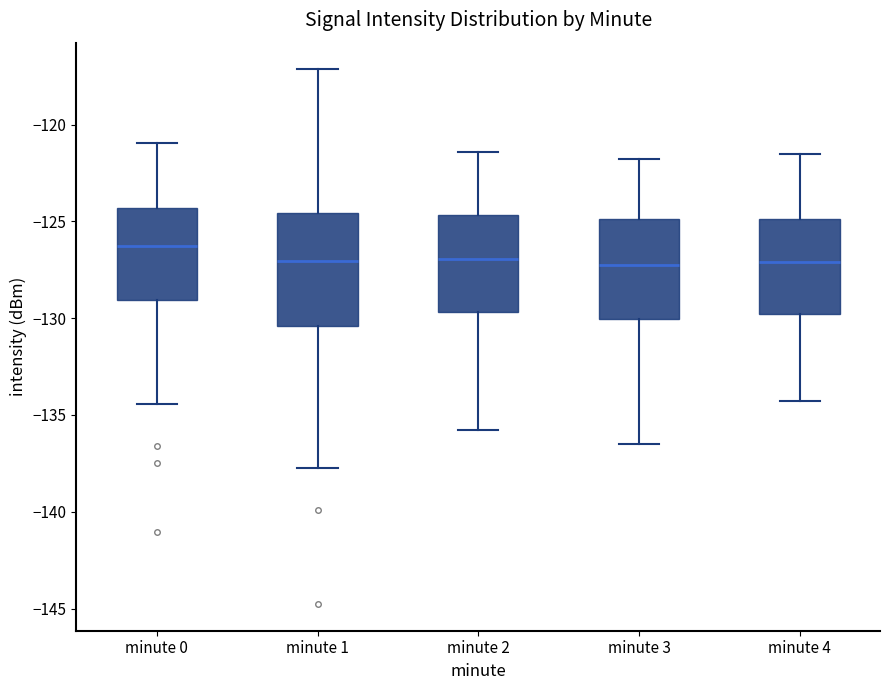

Comparing the boxes themselves (not the whiskers), which one is the tallest?

minute 1